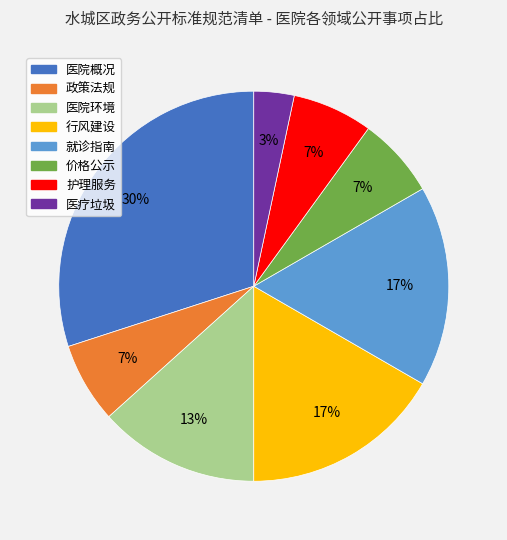

To the nearest percent, what is the difference between the largest and smallest slice percentages?

27%